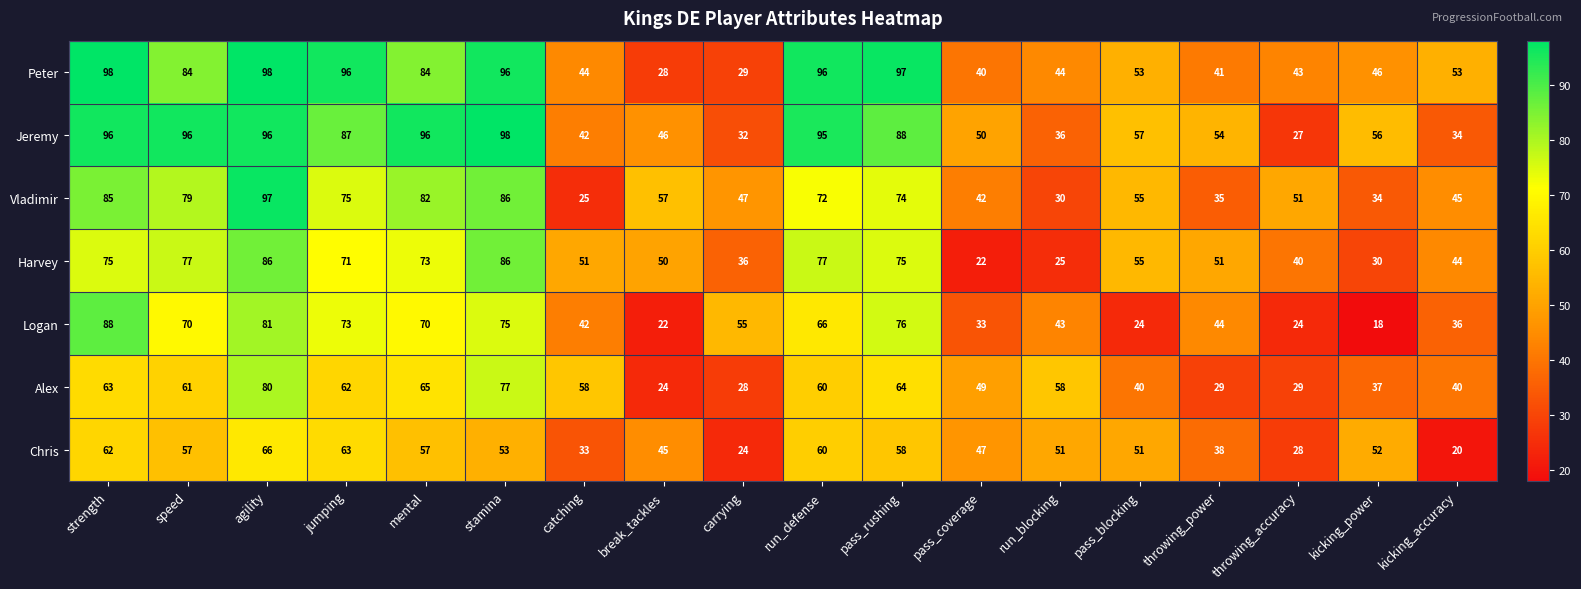

Which series has the widest spread of values?

Vladimir